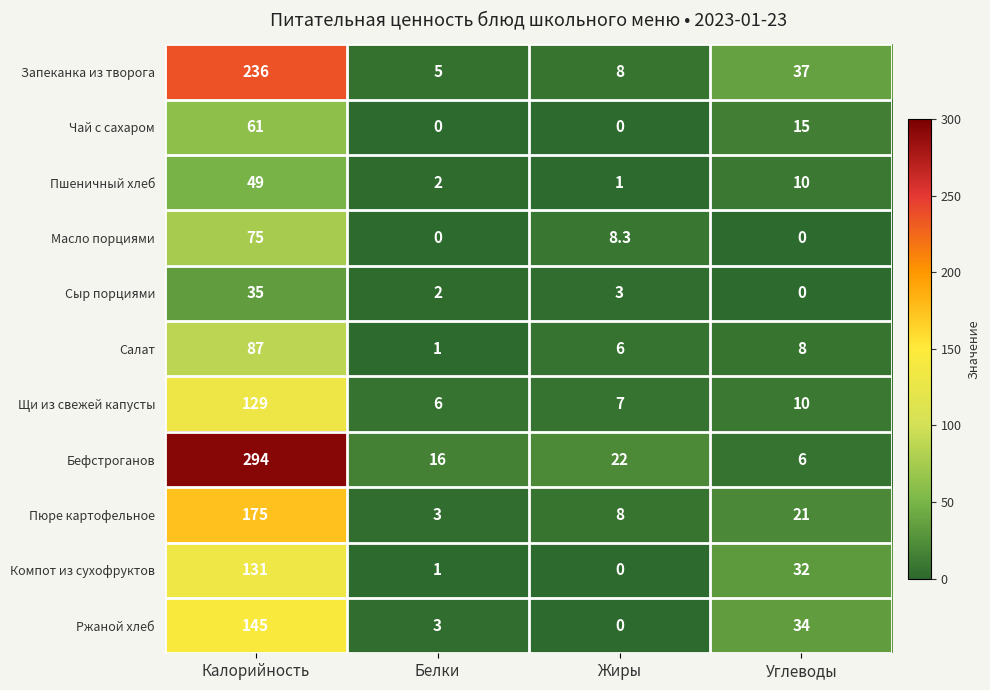

Is it true that Масло порциями equals 25.4 at Белки?

False